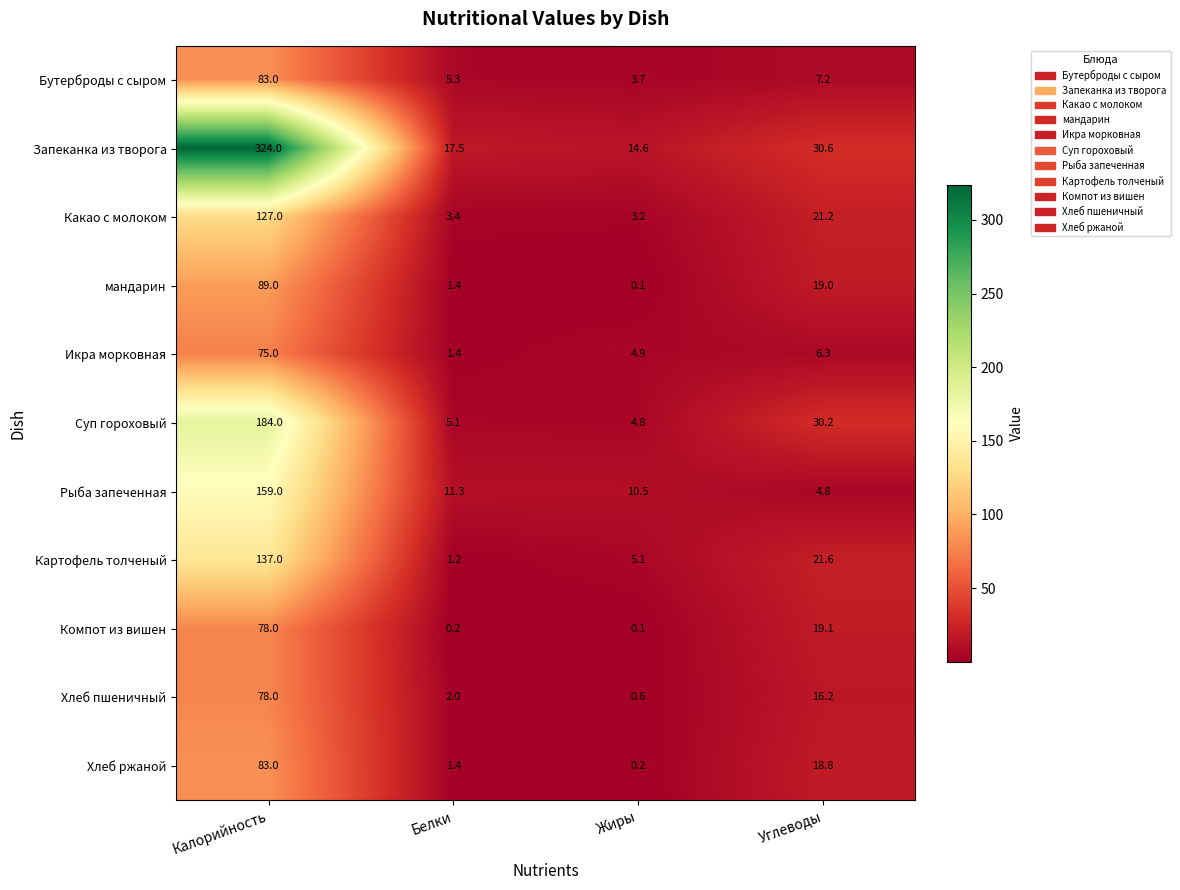

At which category is the sum across all series the highest?

Калорийность